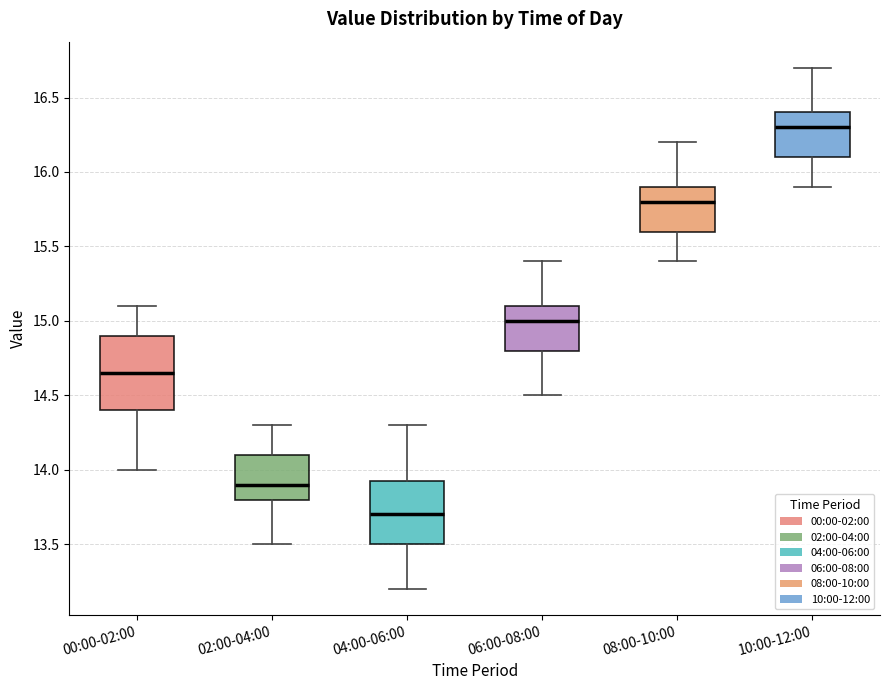

Comparing the boxes themselves (not the whiskers), which one is the tallest?

00:00-02:00